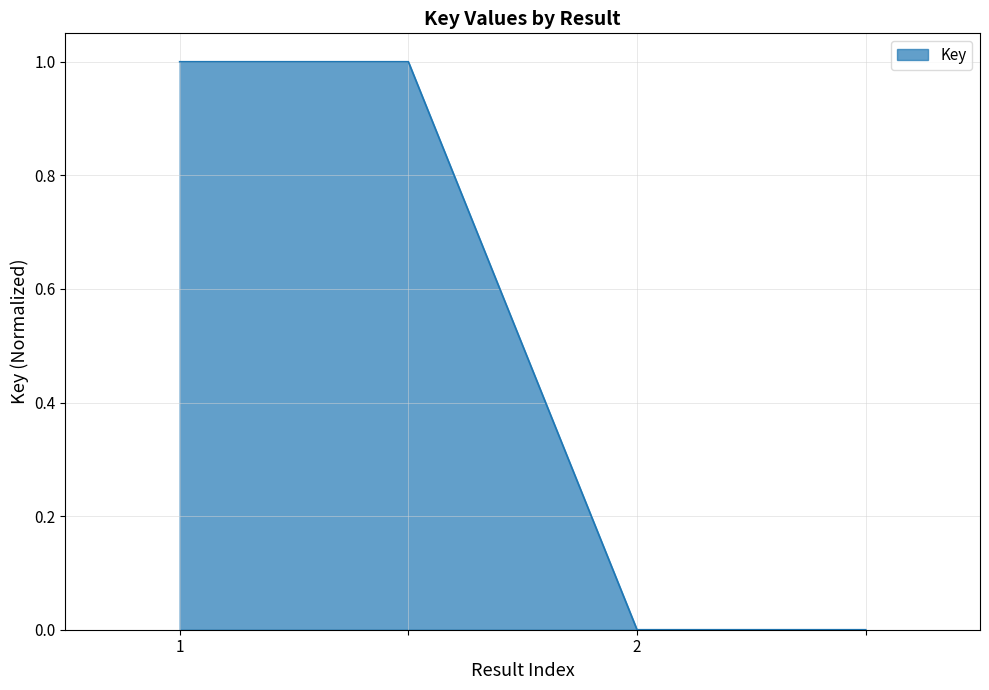

True or false: the data has more than 2 interior local peaks.

False